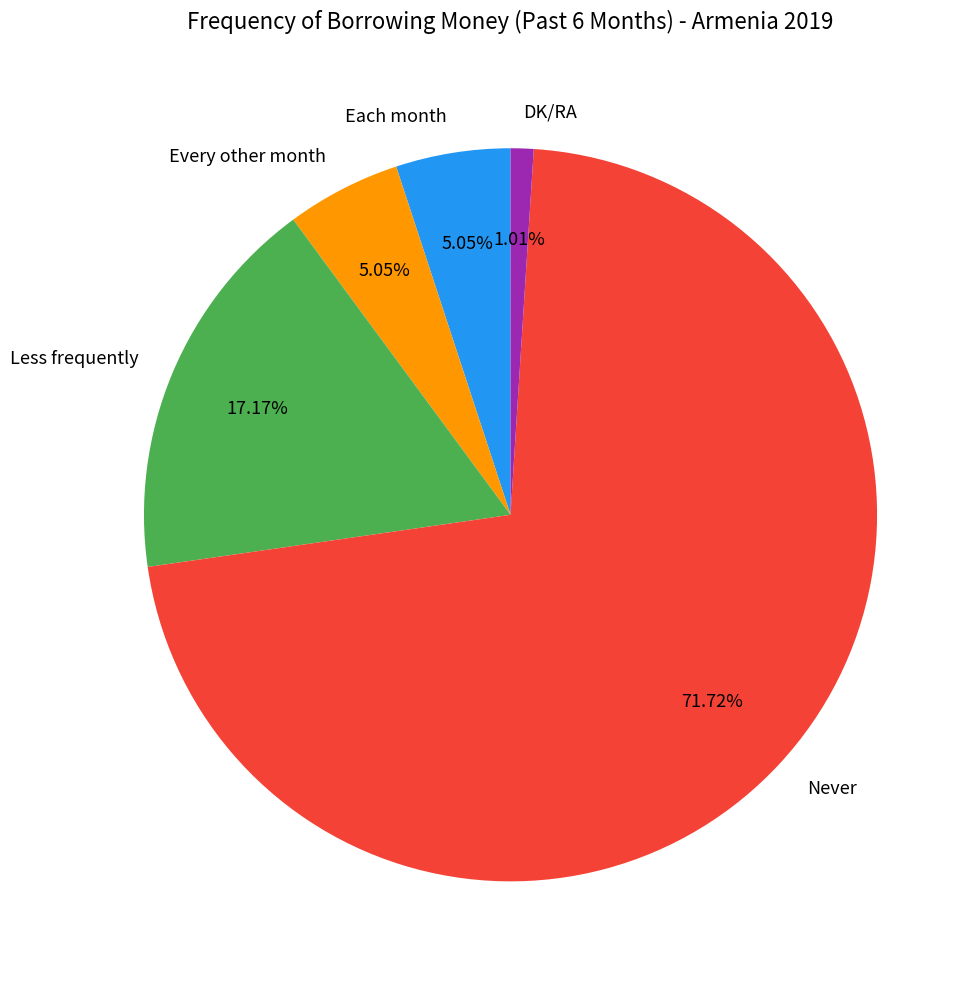

How many segments does this pie chart have?

5